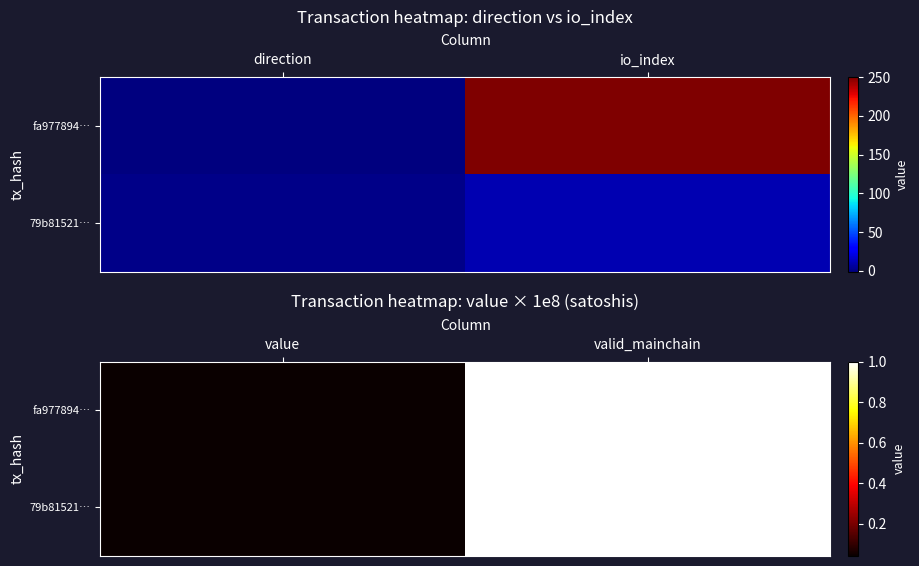

Rank the series at value from lowest to highest value.

fa977894…, 79b81521…